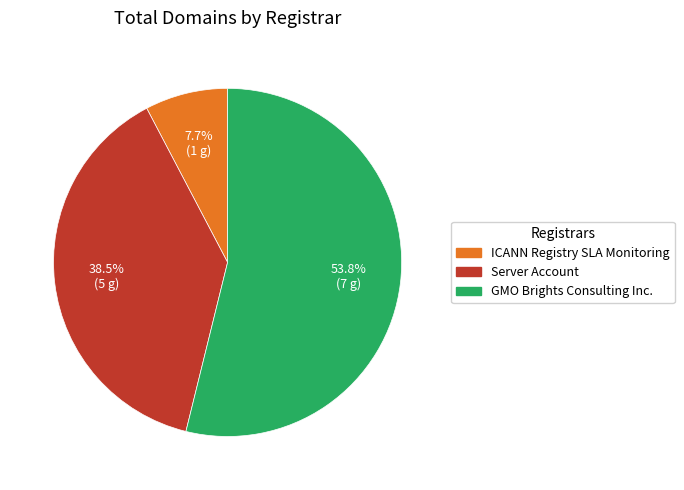

Which category has the smallest portion of the pie?

ICANN Registry SLA Monitoring